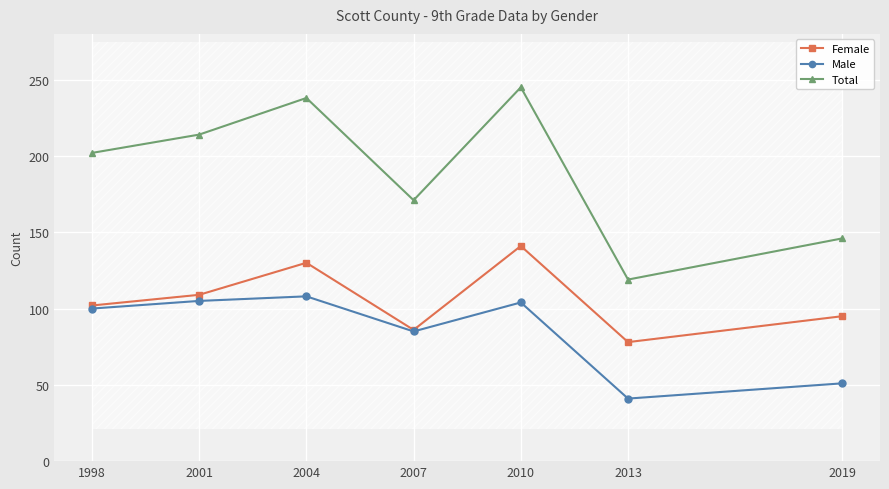

Which has a higher value, 1998 or 2004?

2004